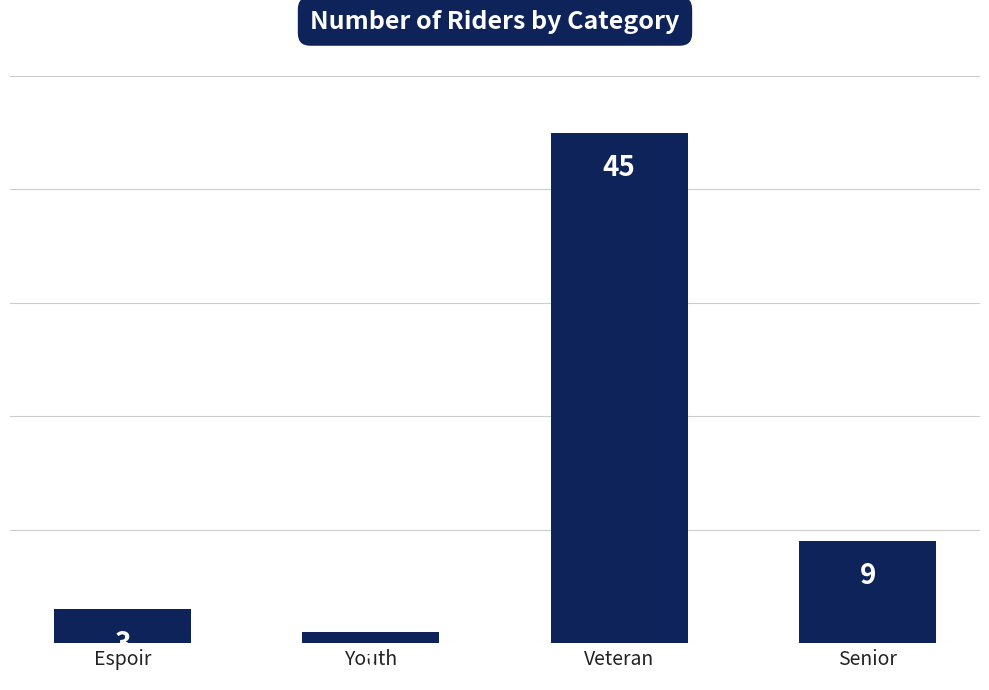

List the labels in order of value, largest first.

Veteran, Senior, Espoir, Youth